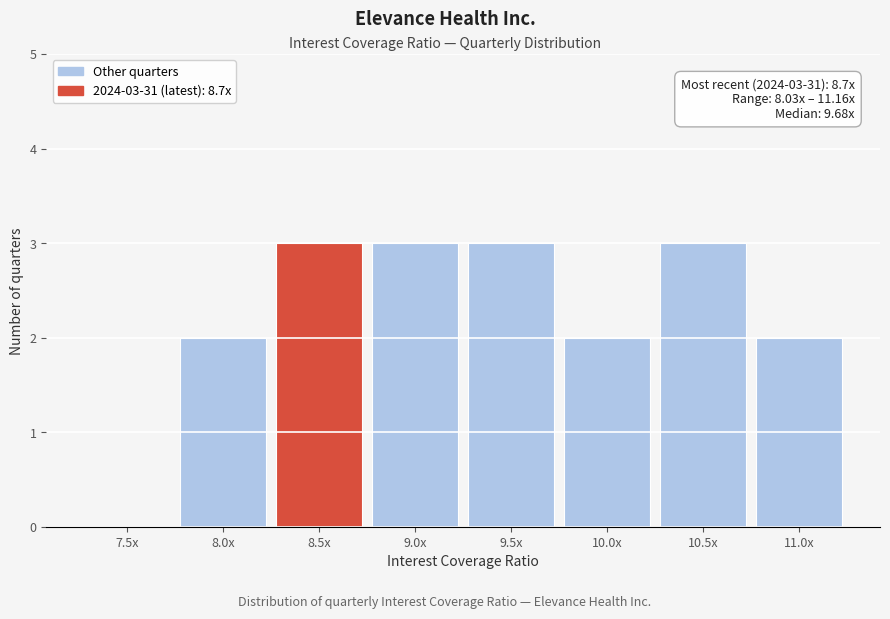

Reading left to right, extract all data points from this chart.

7.5x=0	8.0x=2	8.5x=3	9.0x=3	9.5x=3	10.0x=2	10.5x=3	11.0x=2